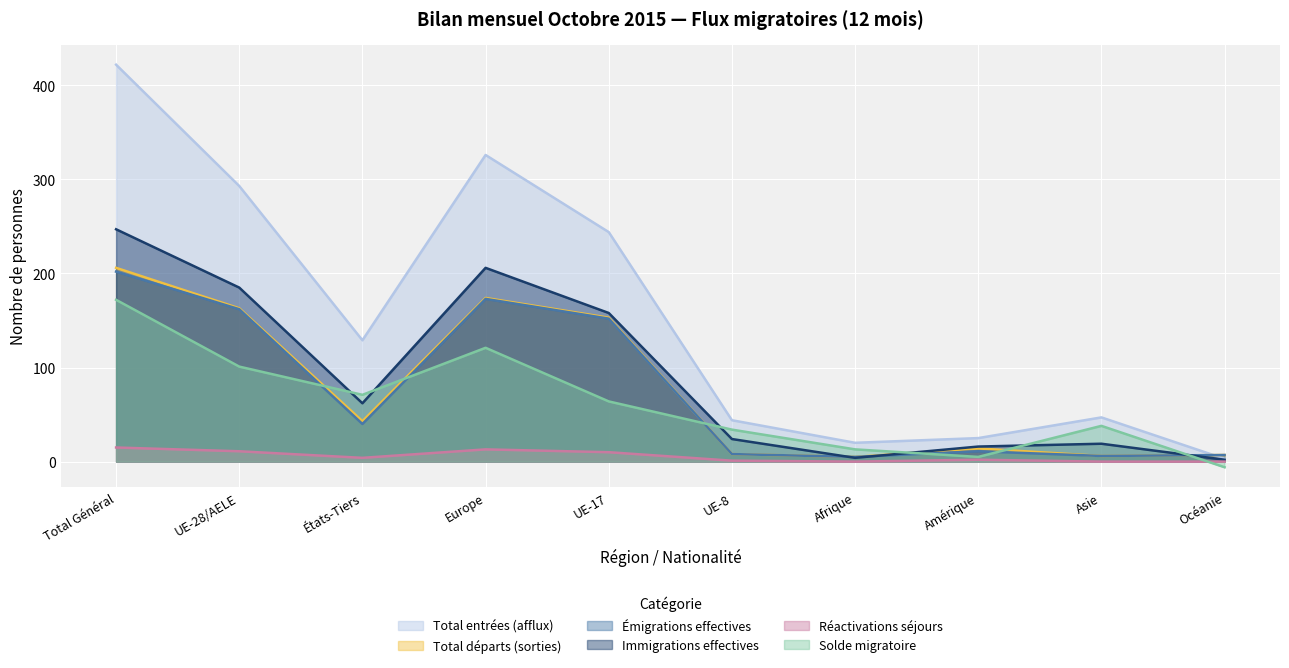

Which series has the largest range (max minus min)?

Total entrées (afflux)